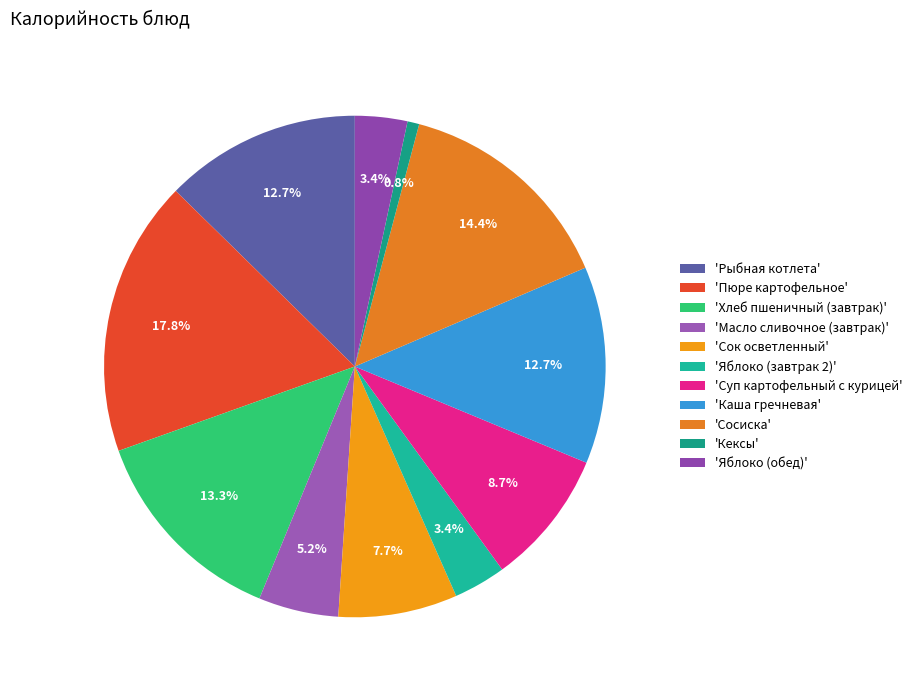

What is the largest slice in the pie chart?

'Пюре картофельное'